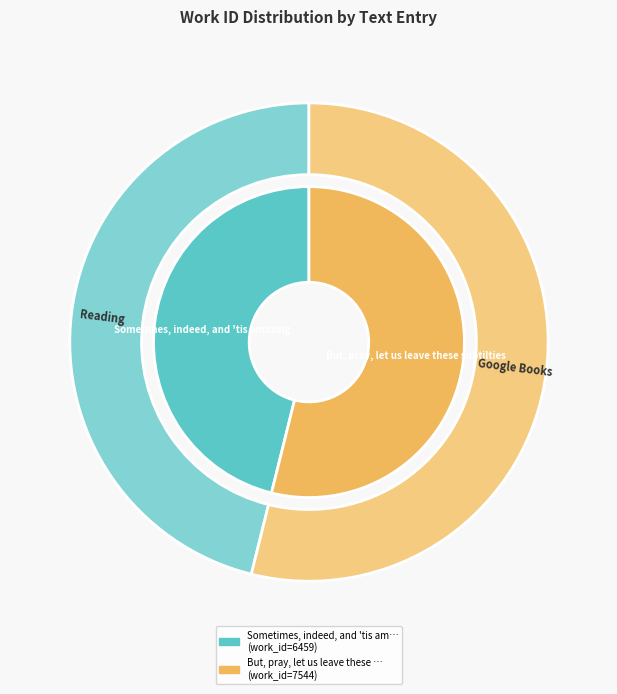

The But, pray, let us leave these subtilties slice represents 47% of the pie. True or false?

False